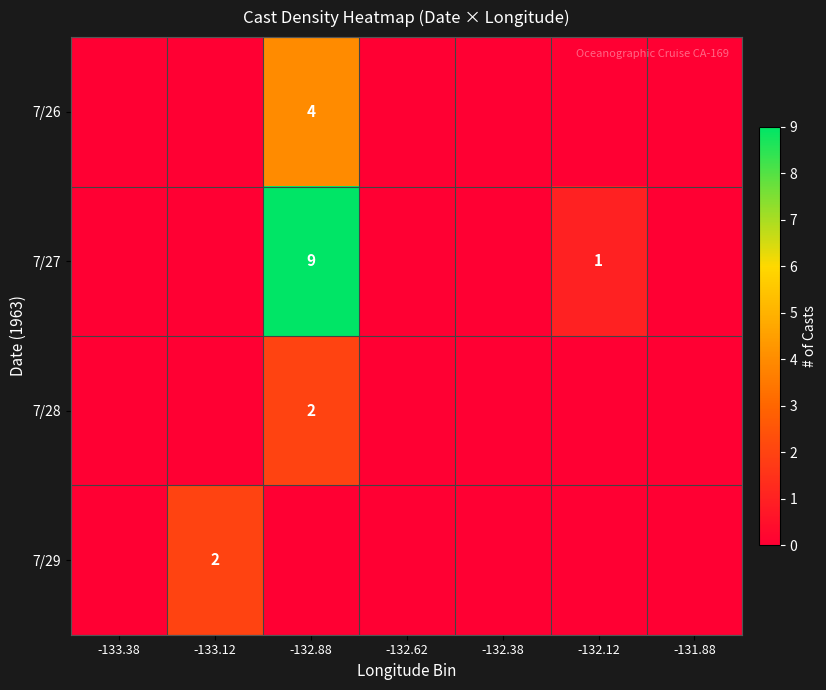

The 7/29 series shows 2 at -133.12. True or false?

True